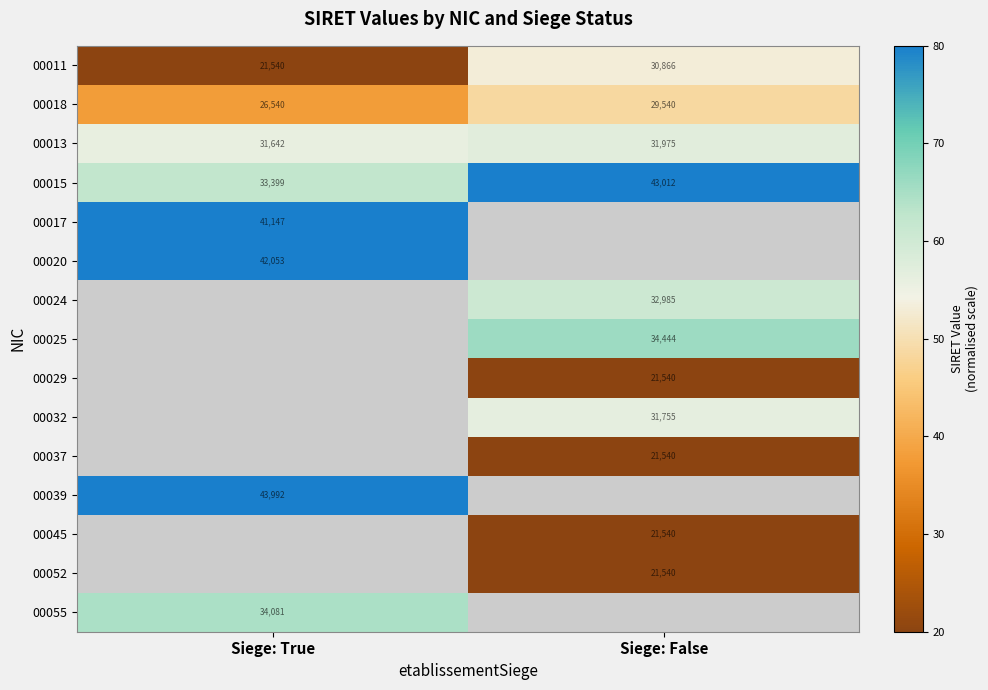

How many data points does each series have?

2